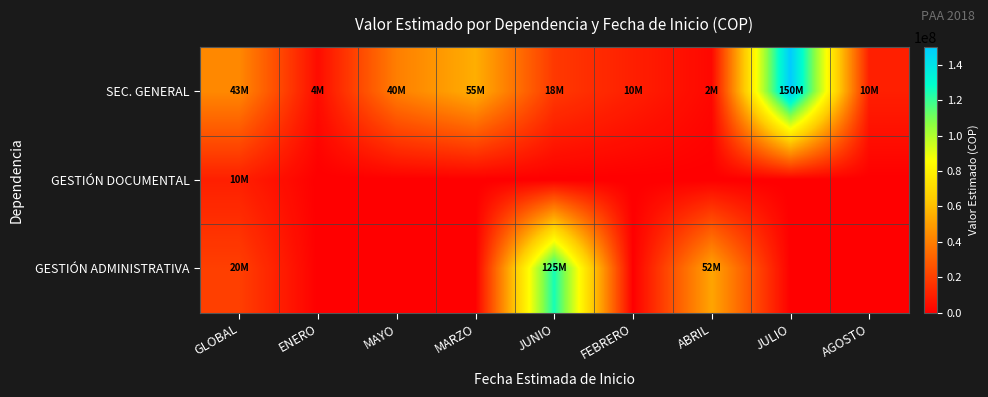

Which series has the widest spread of values?

SEC. GENERAL